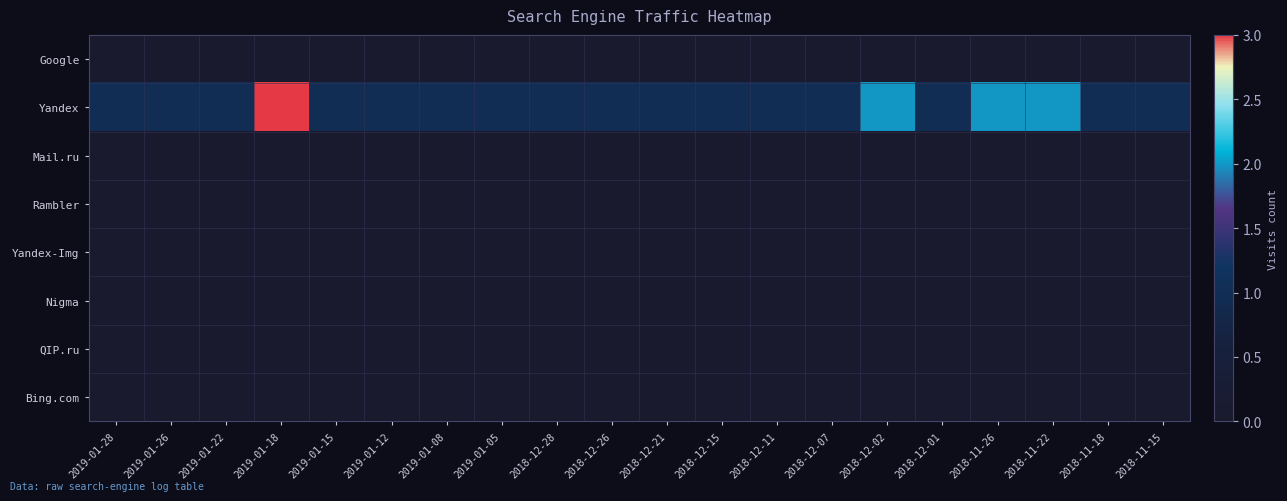

Which has a higher value, 2018-11-22 or 2018-12-07?

2018-11-22